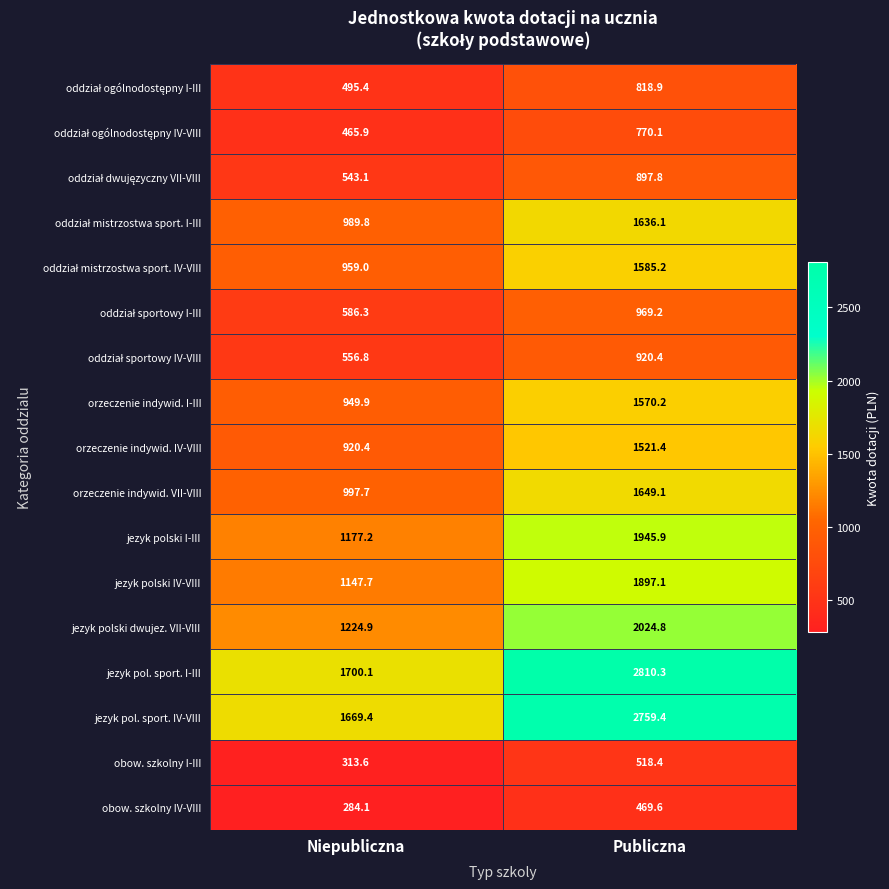

The value of obow. szkolny I-III at Publiczna is 184.5. True or false?

False